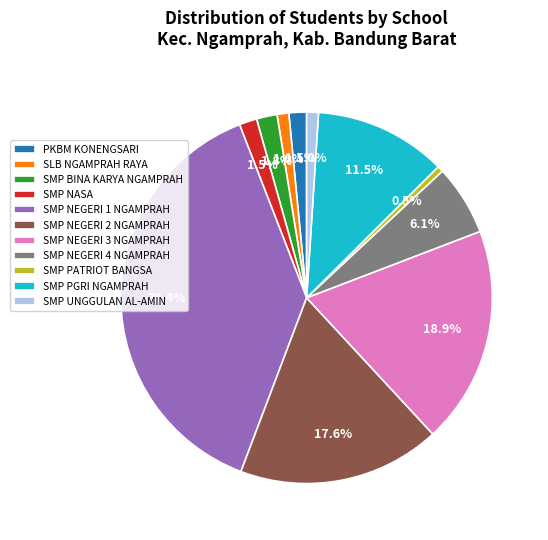

How many segments does this pie chart have?

11